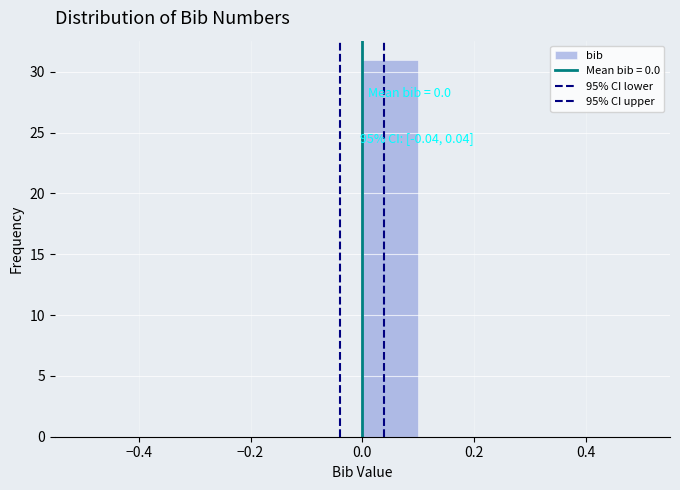

Over which range of the x-axis is the bar tallest?

0.0 to 0.1